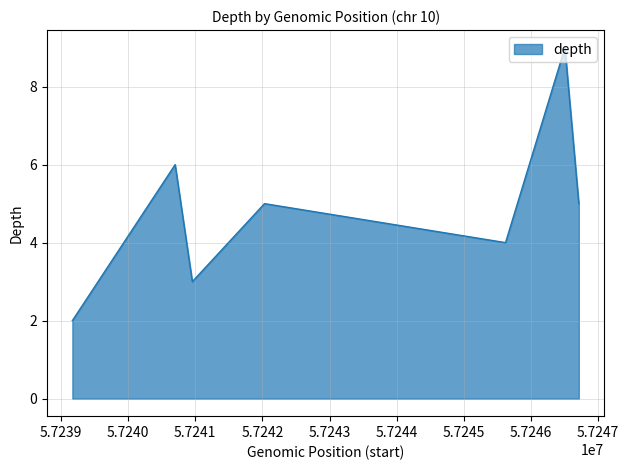

What is the maximum value shown in the chart?

9